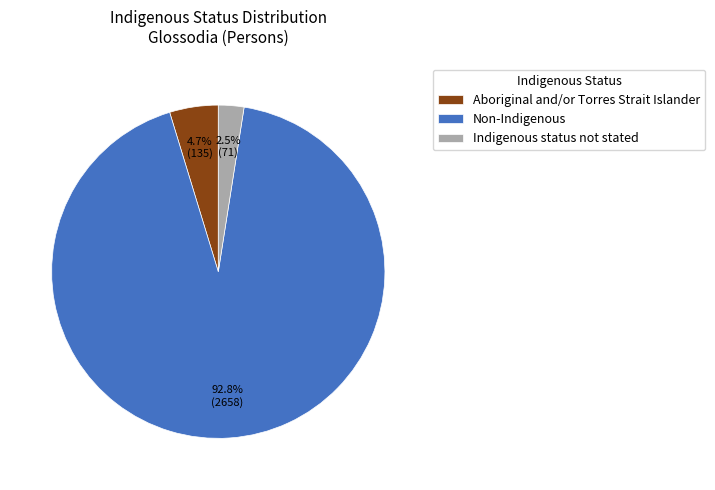

How many slices are in this pie chart?

3